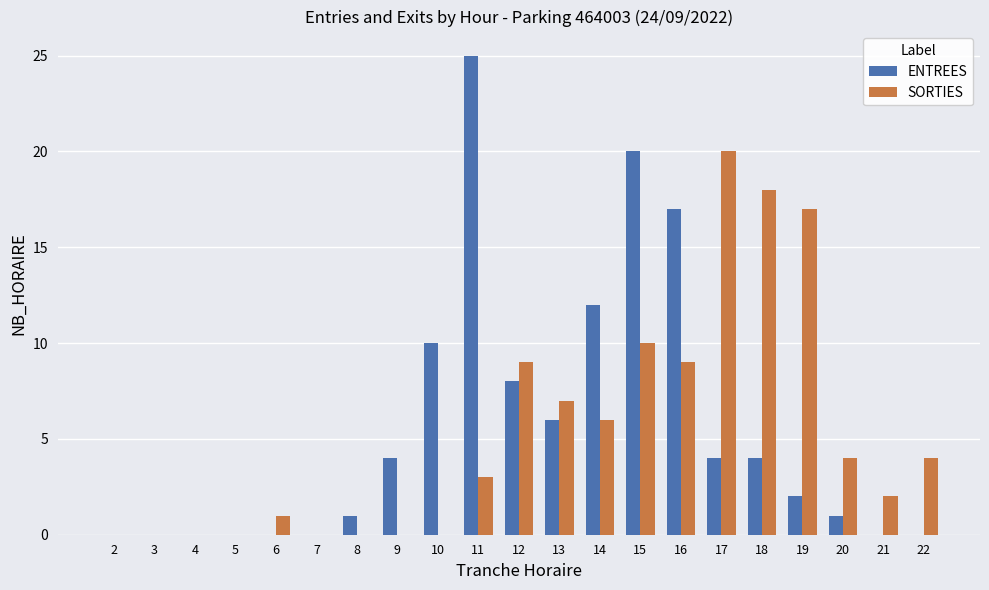

Reading left to right, transcribe all the data shown in this chart.

ENTREES: 2=0	3=0	4=0	5=0	6=0	7=0	8=1	9=4	10=10	11=25	12=8	13=6	14=12	15=20	16=17	17=4	18=4	19=2	20=1	21=0	22=0
SORTIES: 2=0	3=0	4=0	5=0	6=1	7=0	8=0	9=0	10=0	11=3	12=9	13=7	14=6	15=10	16=9	17=20	18=18	19=17	20=4	21=2	22=4